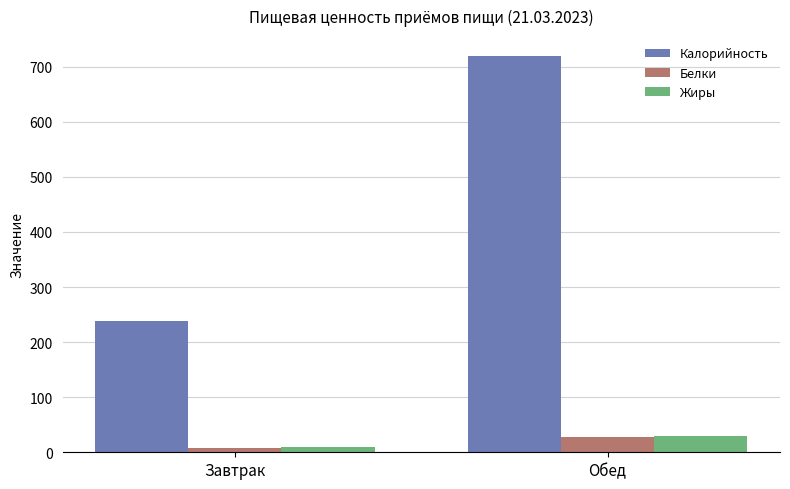

At which label does Жиры first exceed 28?

Обед